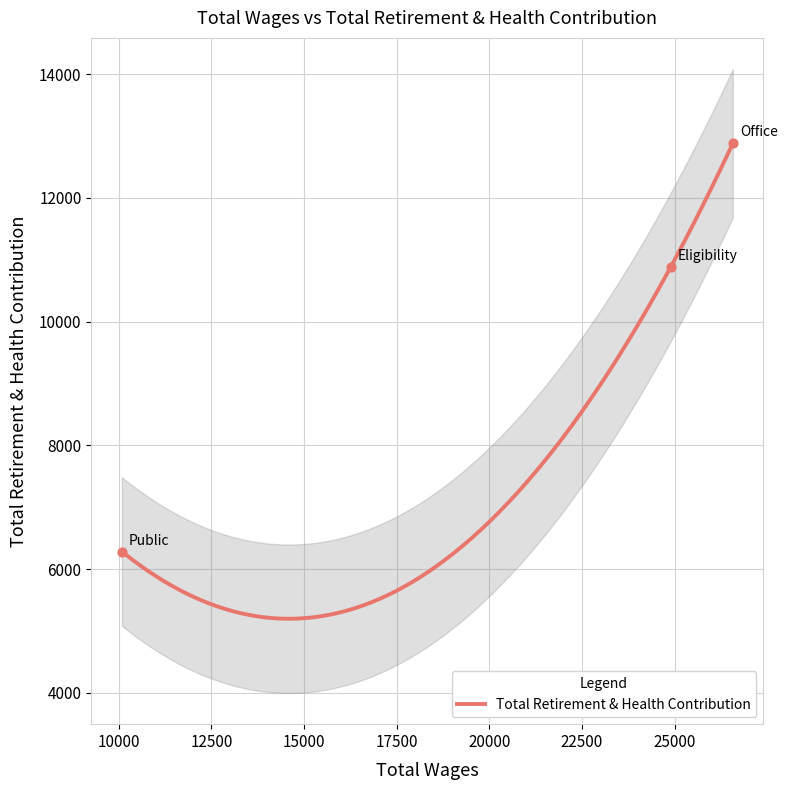

What is the minimum value for Total Retirement & Health Contribution?

5197.7